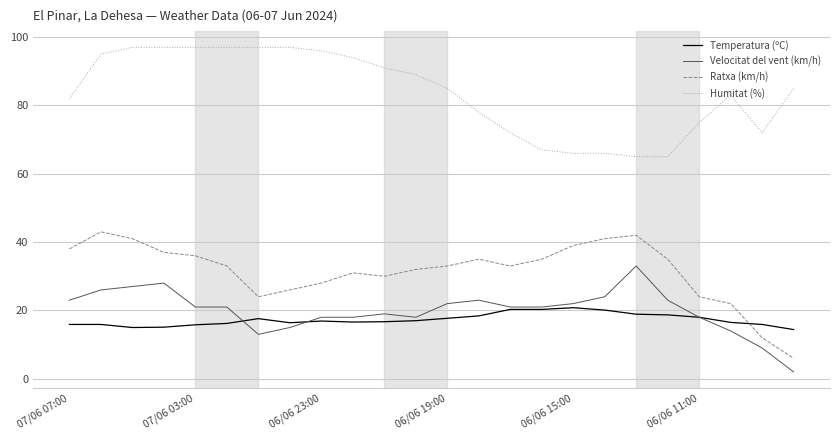

What is the maximum value for Temperatura (ºC)?

20.8